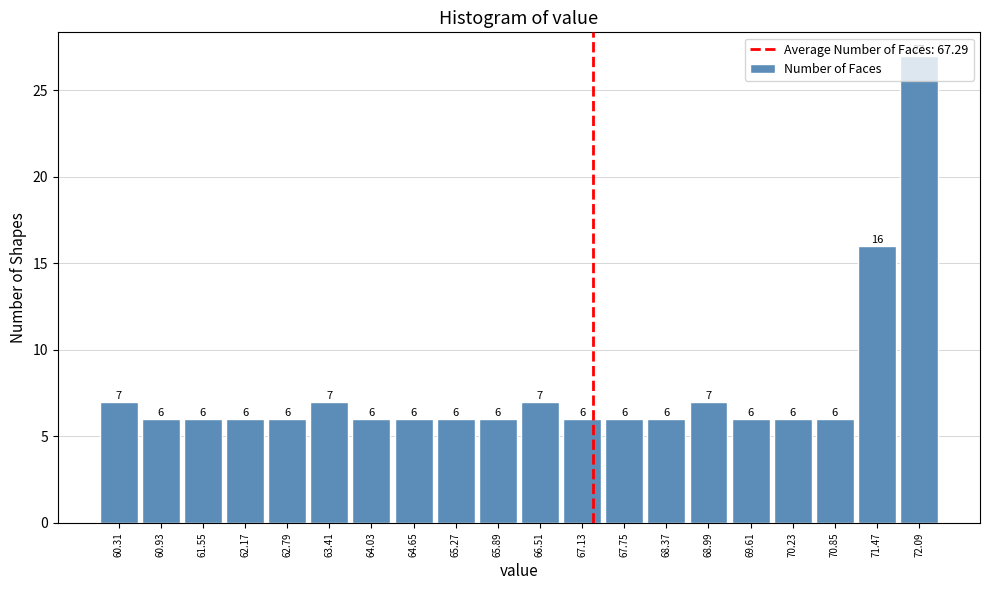

How tall is the bar that spans 70.54 to 71.16 on the x-axis? The bar edges are not printed on the chart, so give them approximately, as read against the axis.

6